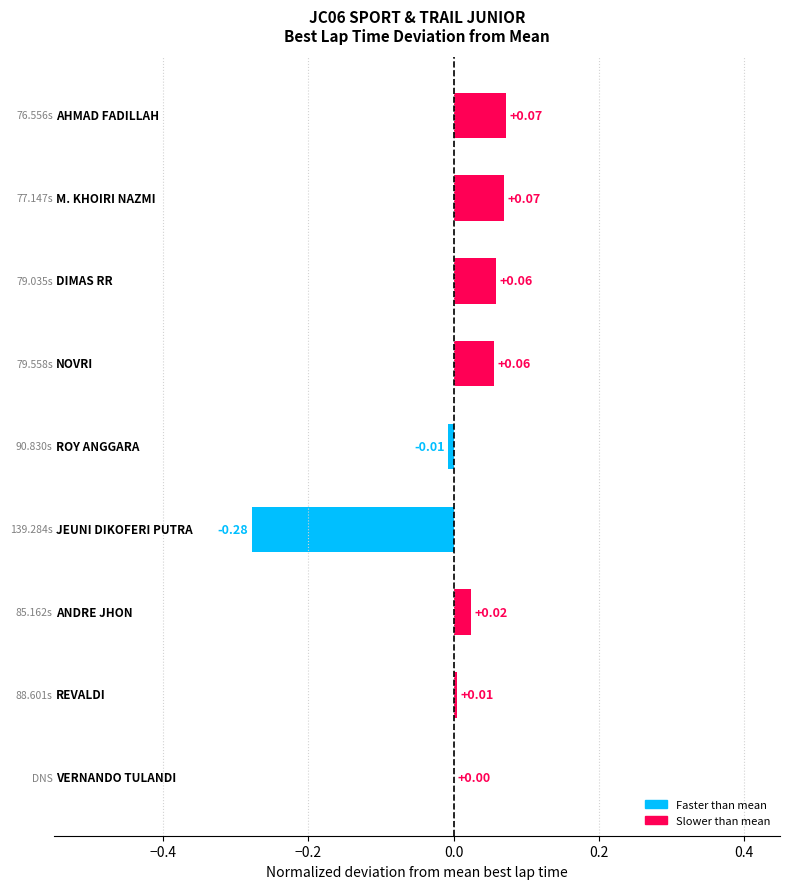

What is the minimum value shown in the chart?

-0.3